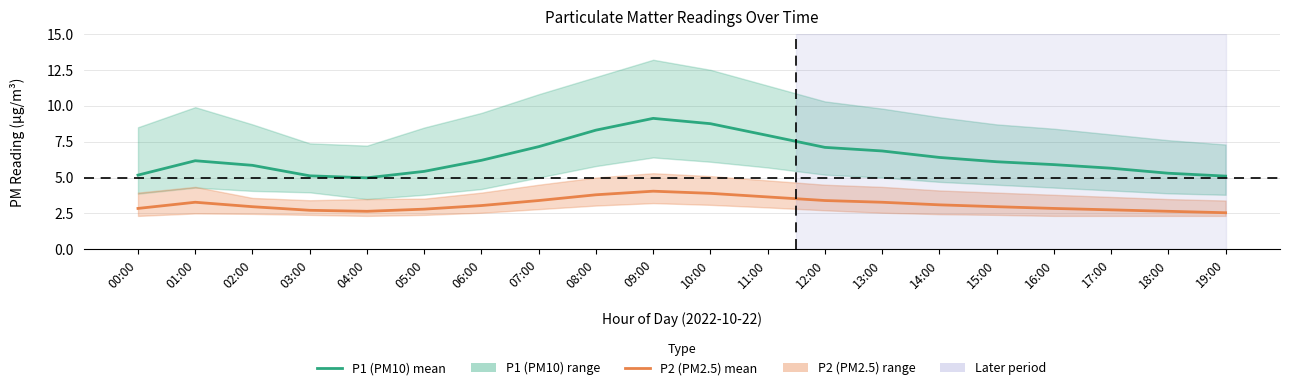

At which label is P1 (PM10) mean closest to 7?

12:00